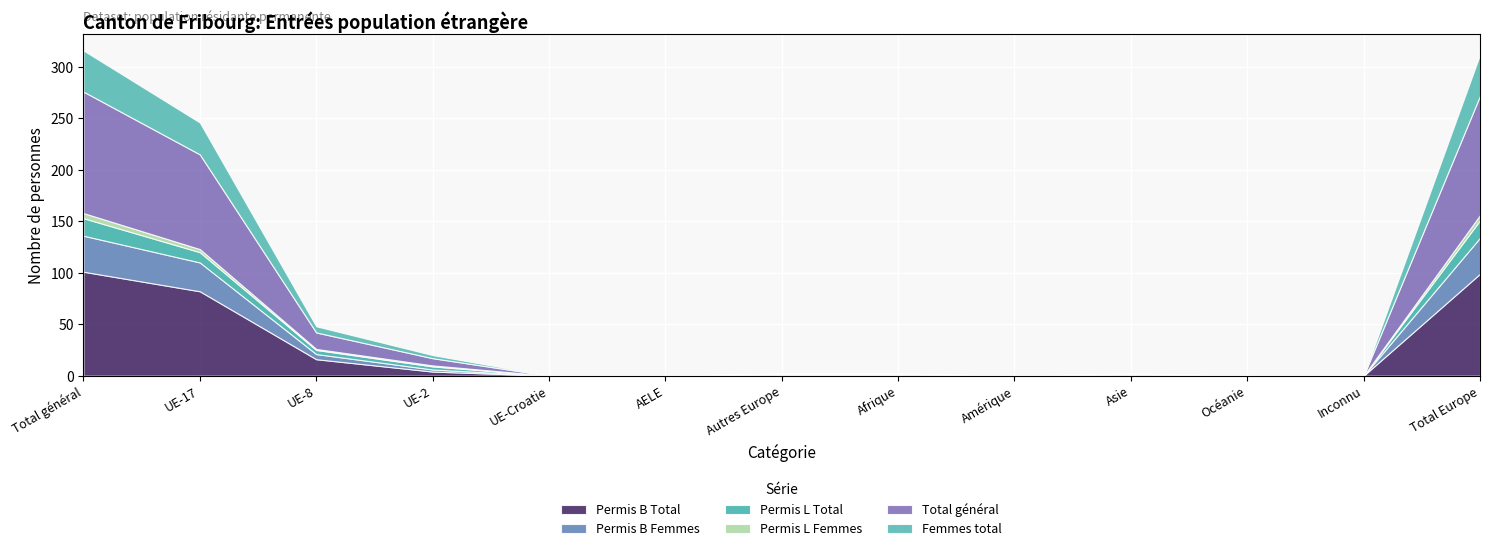

Reading left to right, what are all the values shown in this chart?

Permis B Total: 101	82	16	4	0	0	1	1	0	1	0	0	99
Permis B Femmes: 35	28	5	2	0	0	0	0	0	0	0	0	35
Permis L Total: 17	10	4	3	0	0	0	0	0	0	0	0	17
Permis L Femmes: 5	3	1	1	0	0	0	0	0	0	0	0	5
Total général: 118	92	16	7	0	0	1	1	0	1	0	0	116
Femmes total: 40	31	6	3	0	0	0	0	0	0	0	0	40